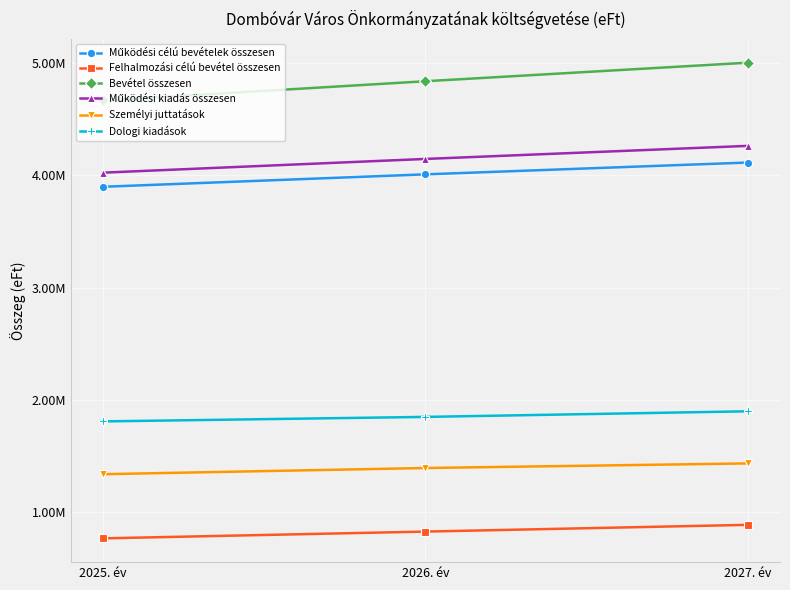

Which series has the largest range (max minus min)?

Bevétel összesen